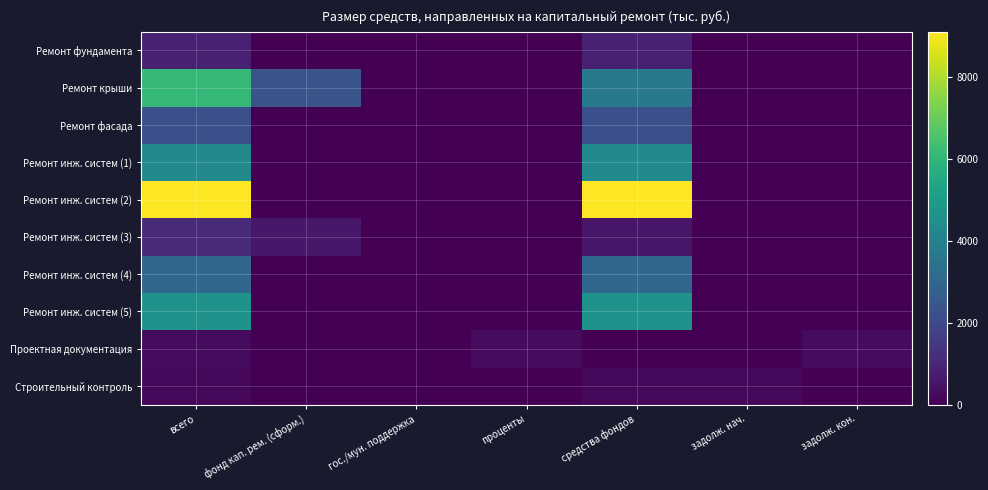

Which has a higher value, всего or средства фондов?

всего